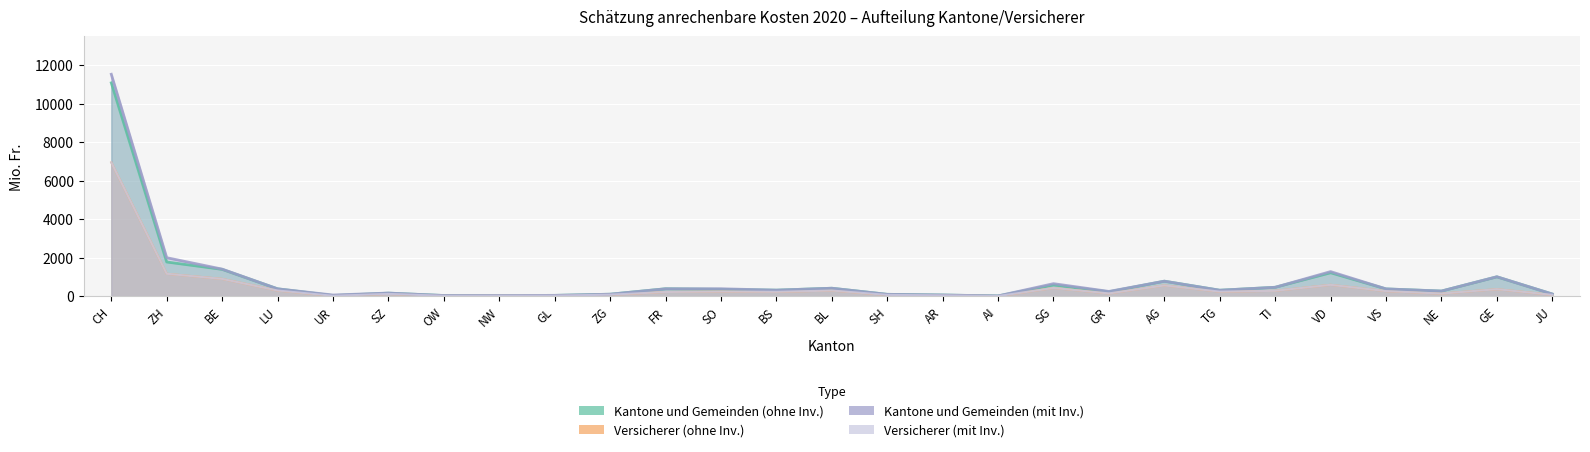

Rank the categories by Versicherer (ohne Inv.) value from lowest to highest.

AI, OW, UR, NW, GL, AR, SH, JU, ZG, SZ, NE, GR, FR, BS, TG, SO, VS, TI, BL, LU, GE, SG, AG, VD, BE, ZH, CH